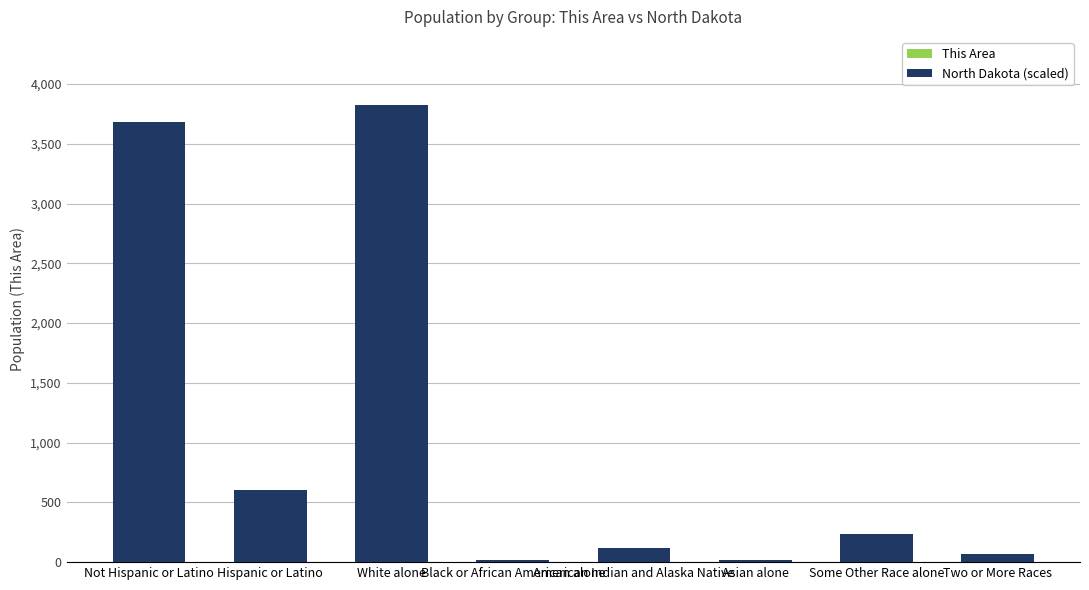

True or false: North Dakota (scaled) has a value of 602 at Hispanic or Latino.

True